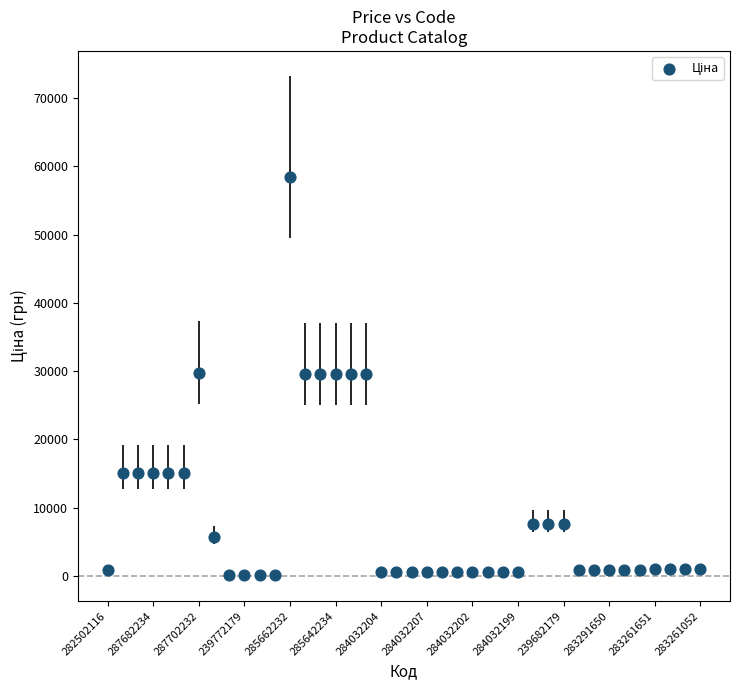

What is the range of Y values (max minus min)?

58369.5